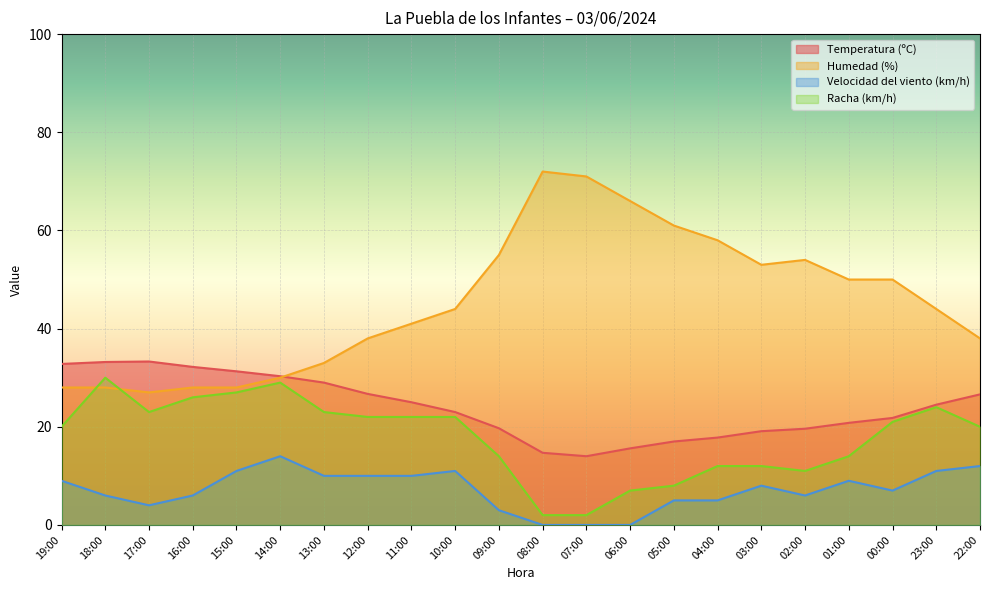

True or false: Humedad (%) and Velocidad del viento (km/h) cross at least once.

False